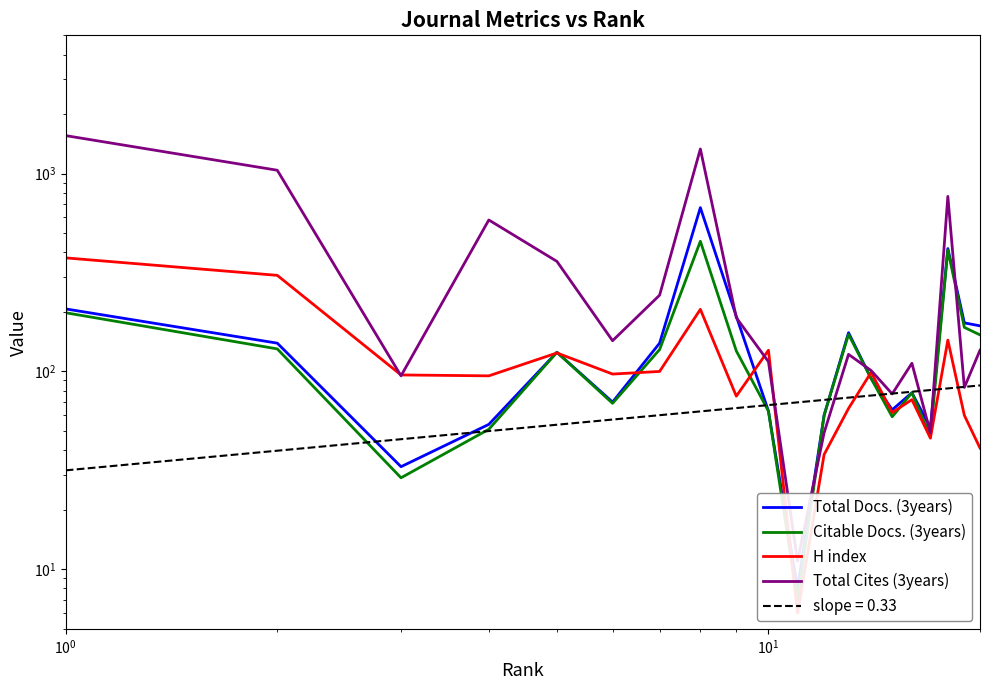

True or false: H index and Citable Docs. (3years) intersect in this chart.

True